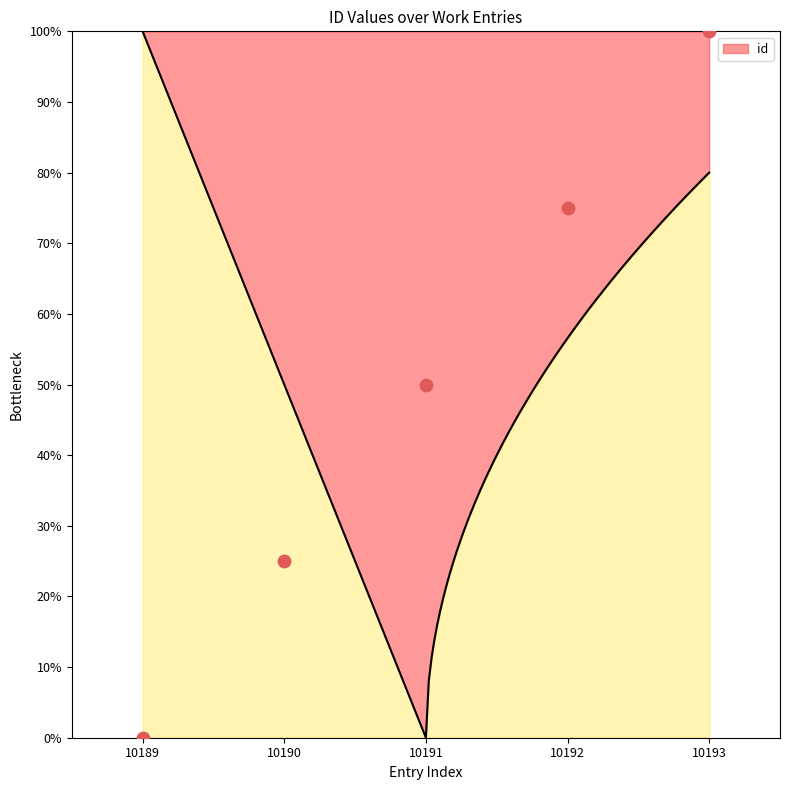

Between 10193 and 10191, which is larger?

10193